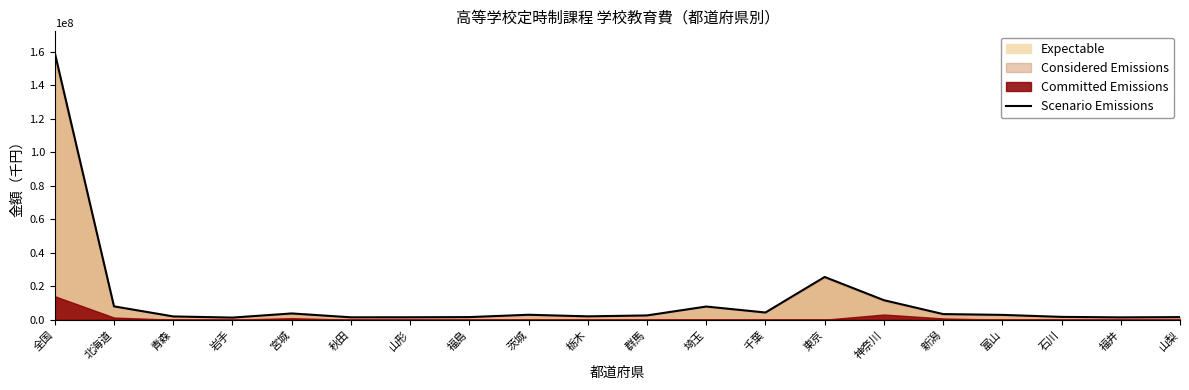

Which category has the lowest value across all series?

岩手